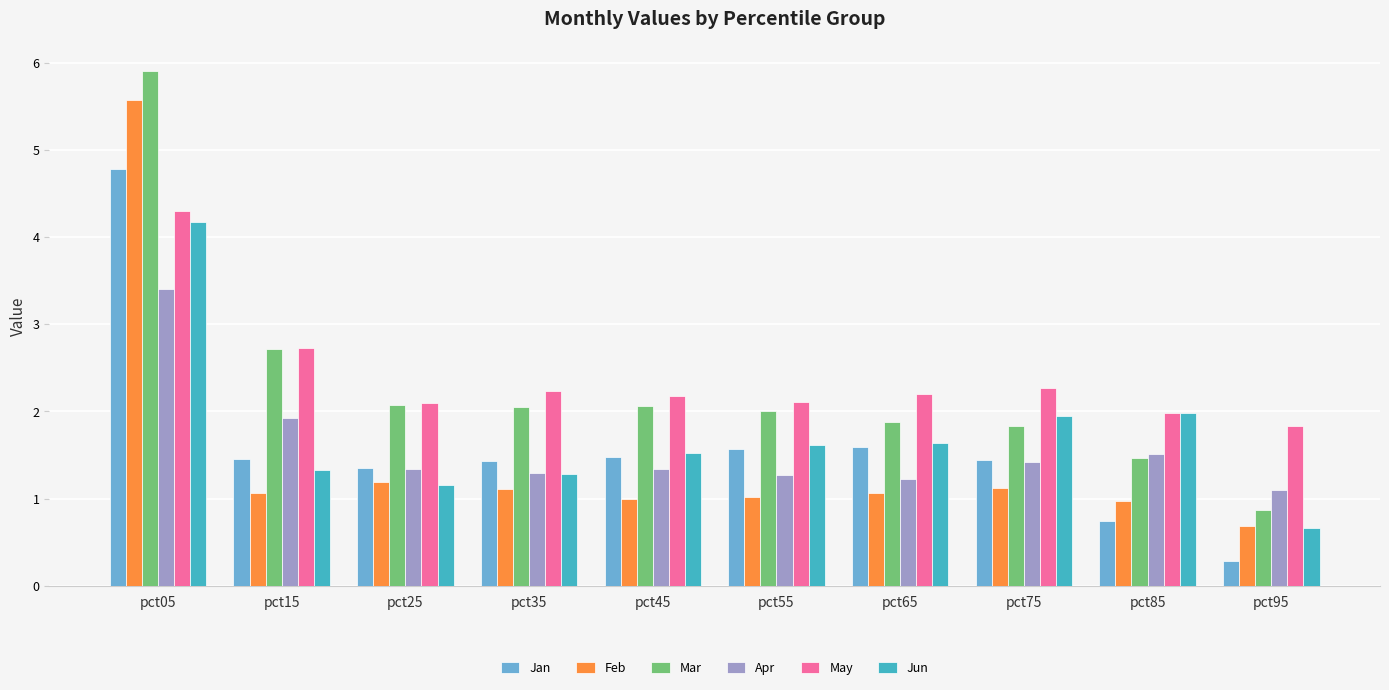

What is the value of the May bar at the 5th from the left?

2.2